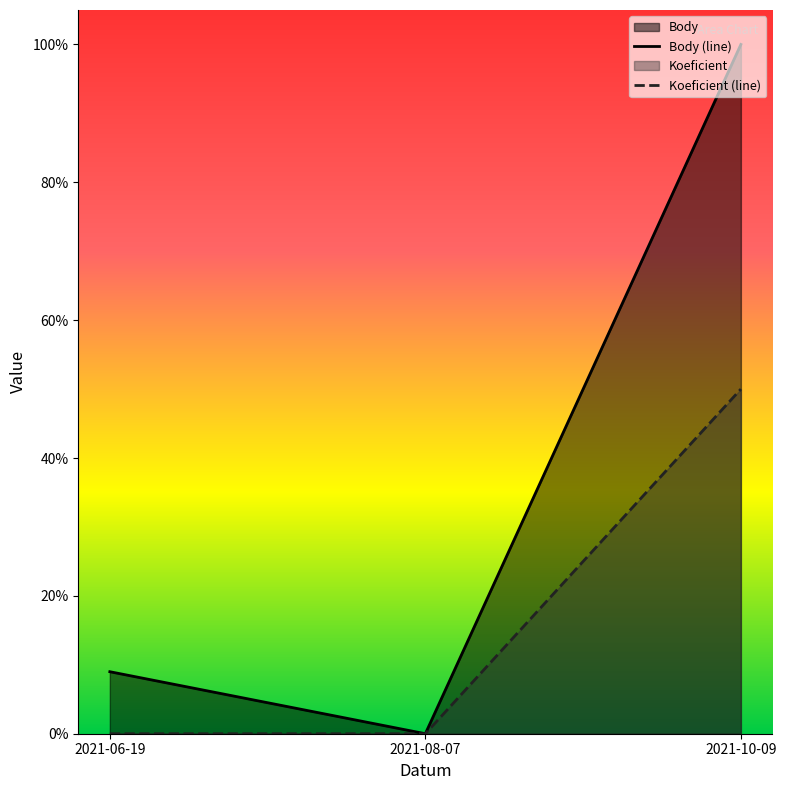

The Koeficient series shows -0.2 at 2021-08-07. True or false?

False